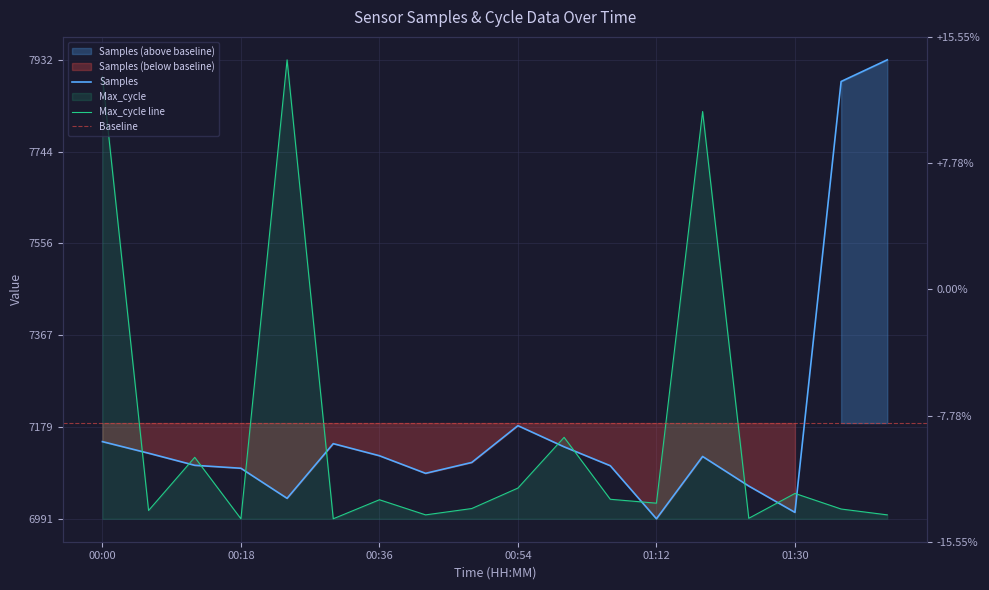

True or false: Samples has a value of 7932.0 at 01:42.

True